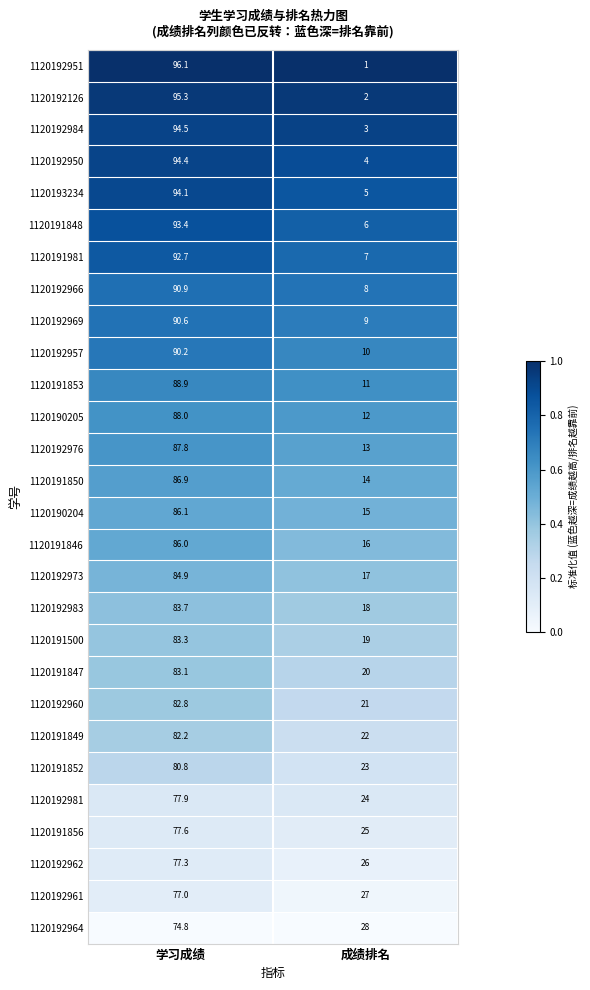

Which category has the highest value across all series?

学习成绩